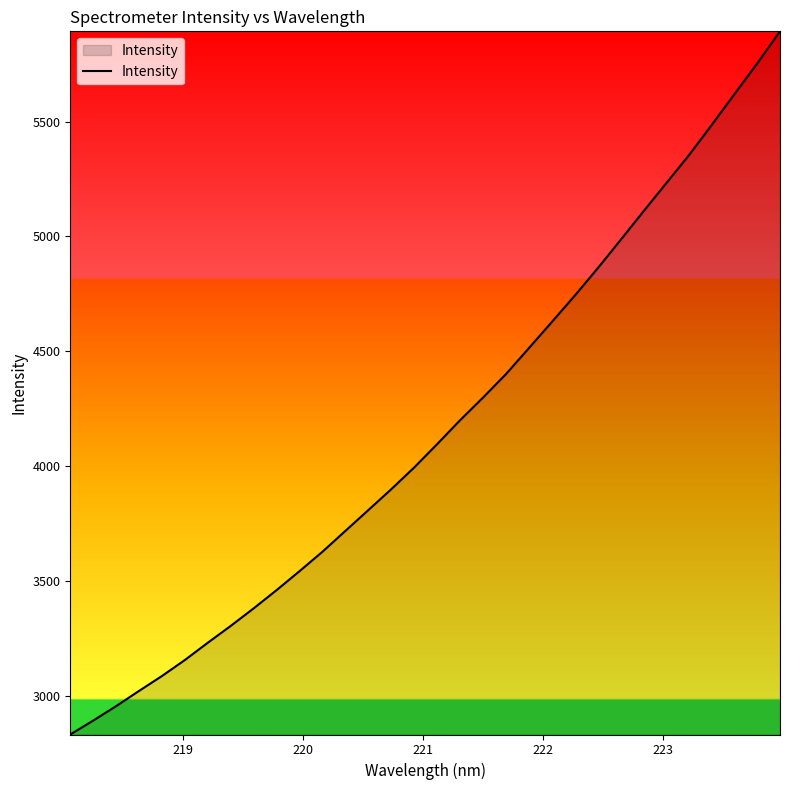

How many lines are shown in the chart?

1